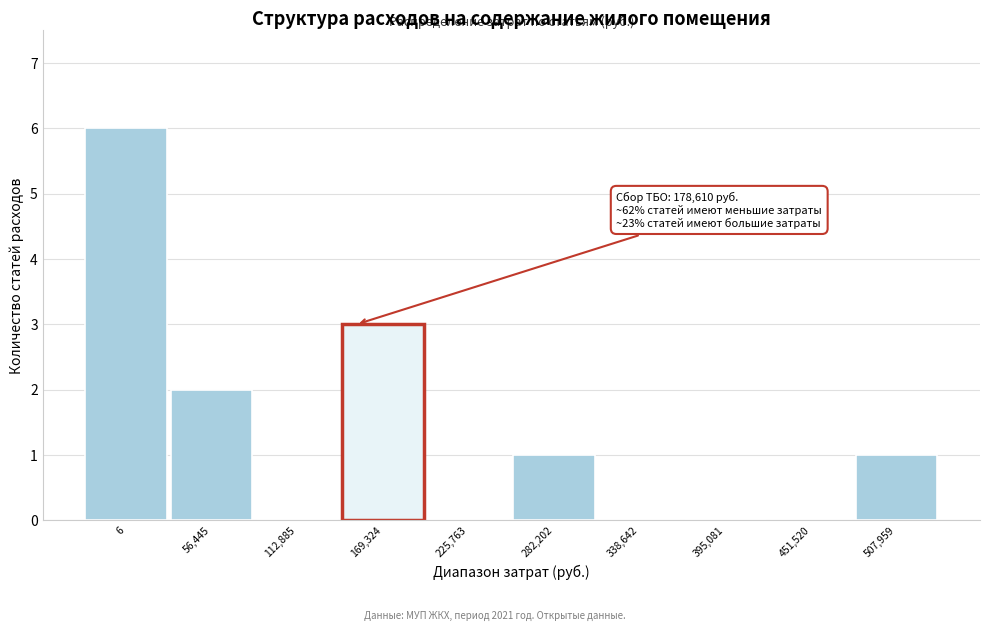

Reading left to right, what are all the values shown in this chart?

6=6	56,445=2	112,885=0	169,324=3	225,763=0	282,202=1	338,642=0	395,081=0	451,520=0	507,959=1